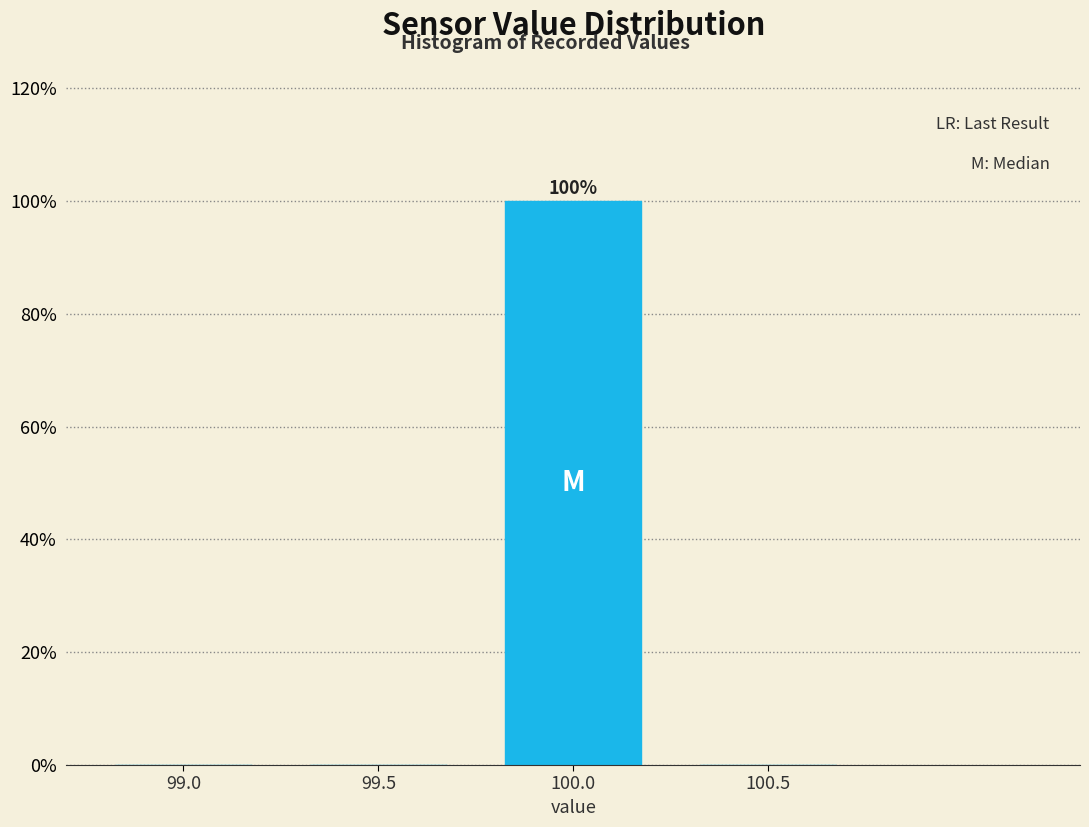

Reading left to right, transcribe all the data shown in this chart.

99.0=0	99.5=0	100.0=100	100.5=0